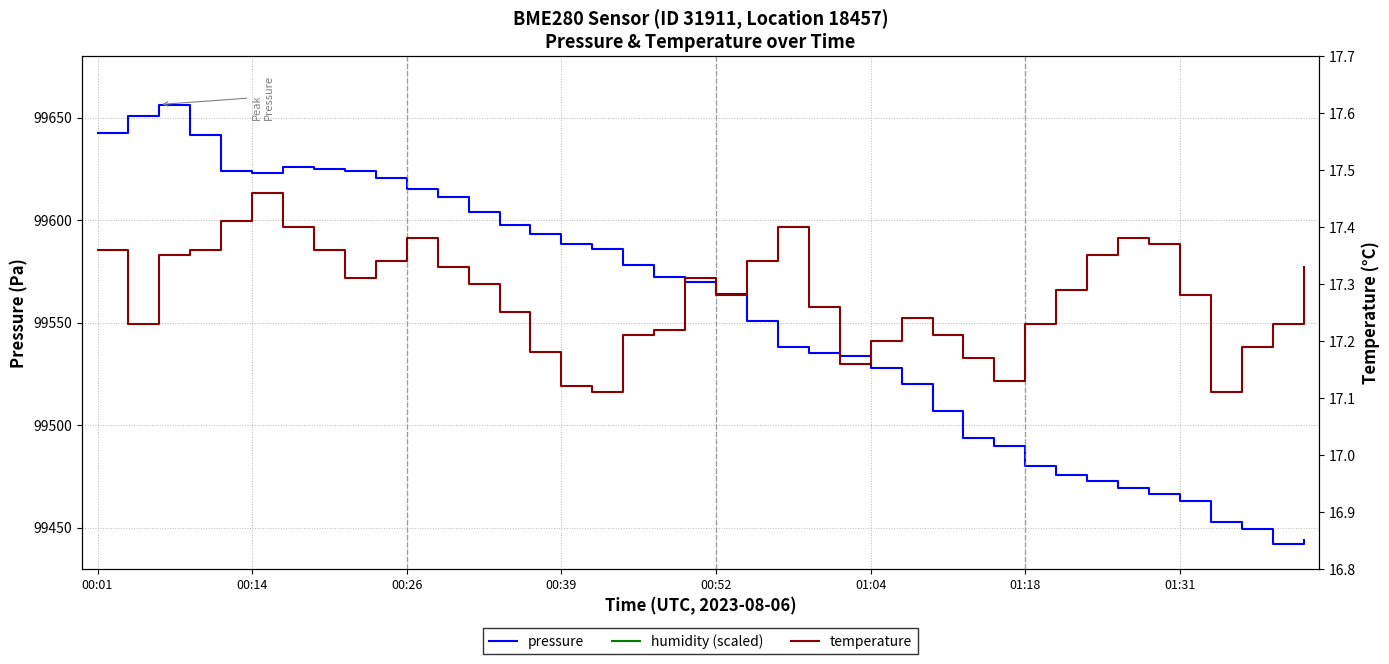

True or false: temperature and pressure cross at least once.

False